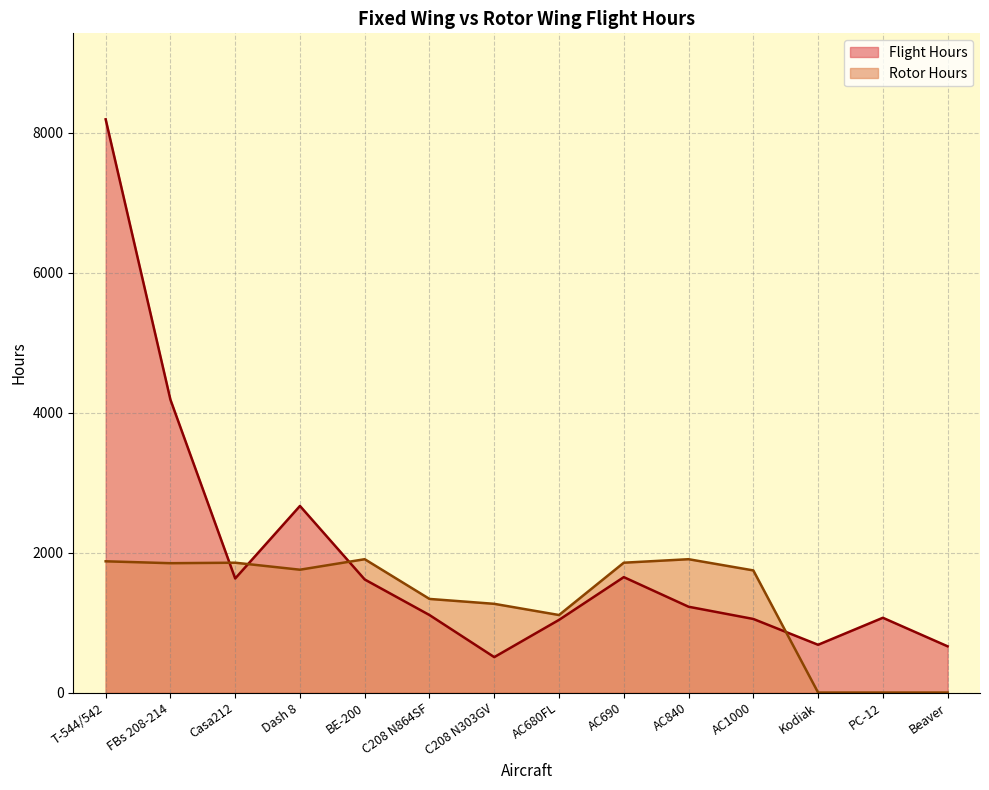

What are all the series names shown in the legend?

Flight Hours, Rotor Hours